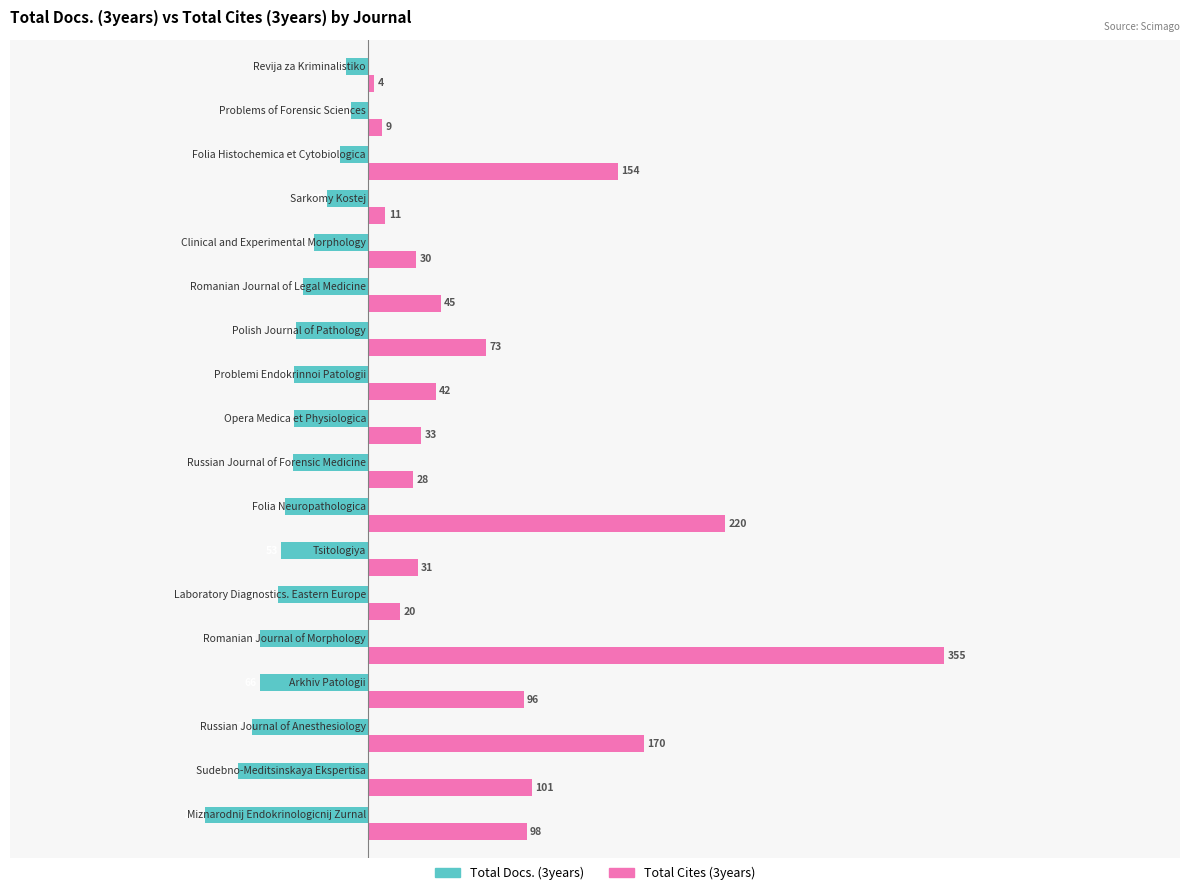

Which series has the largest total across all categories?

Total Cites (3years)